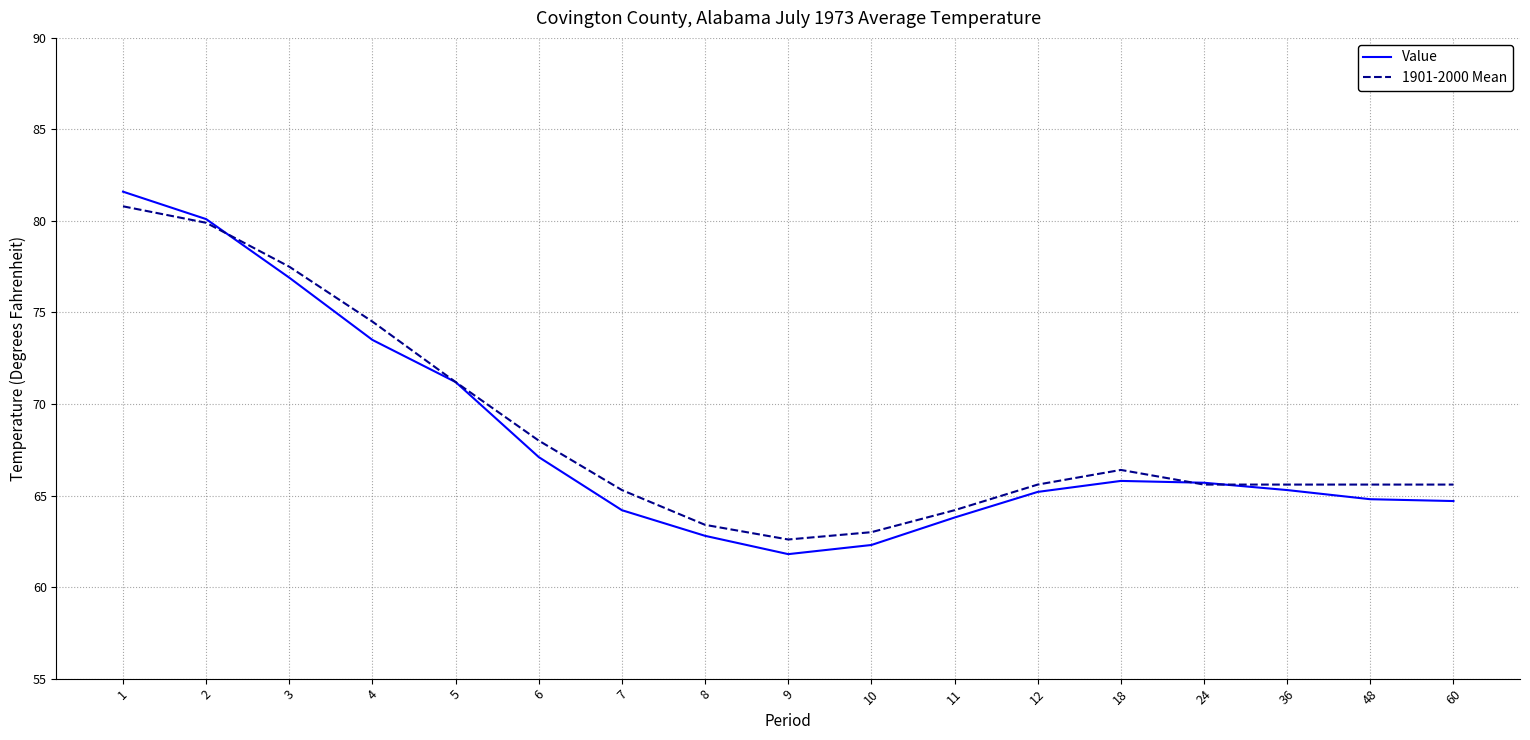

Is this an area chart (filled region under the line)?

No